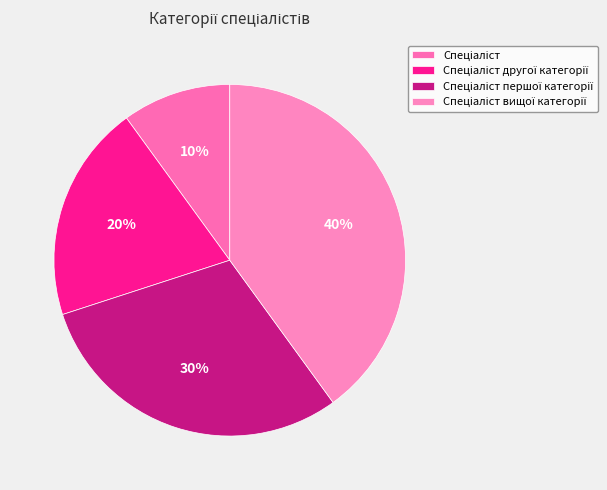

Is Спеціаліст другої категорії the majority of the pie?

No